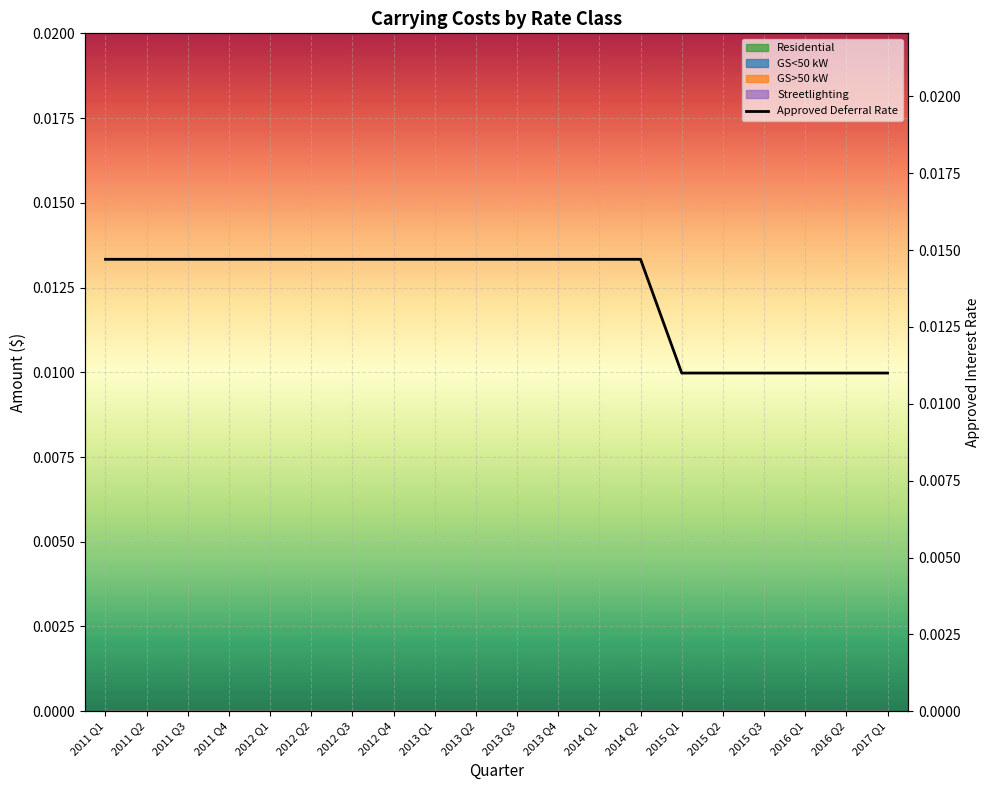

How many lines are shown in the chart?

1